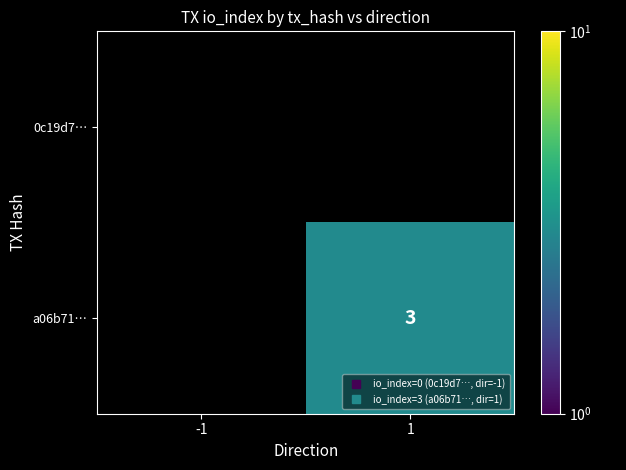

At 1, list the series in order from smallest to largest.

0c19d7…, a06b71…